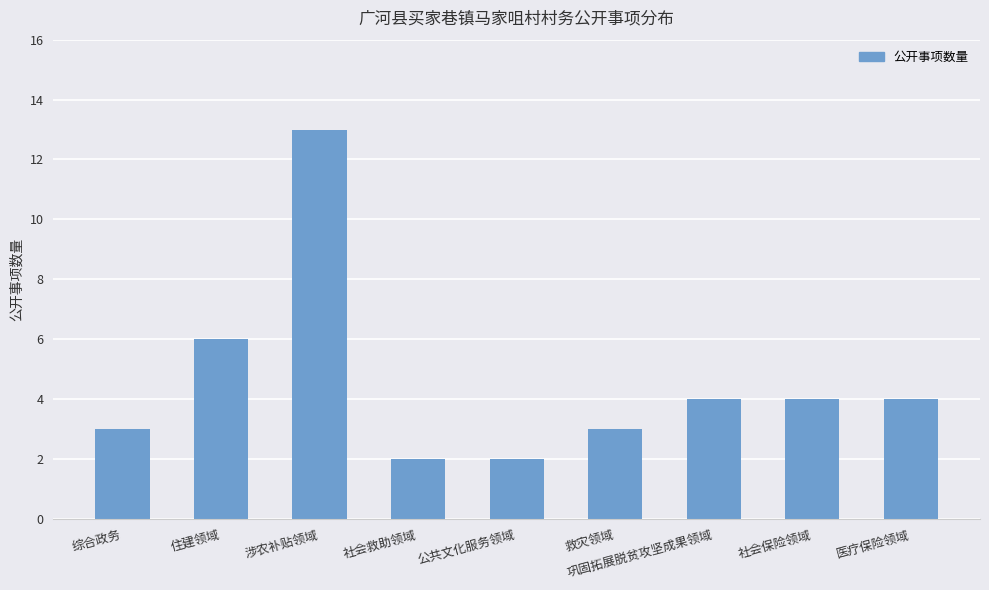

True or false: the data shows 4 at 社会保险领域.

True